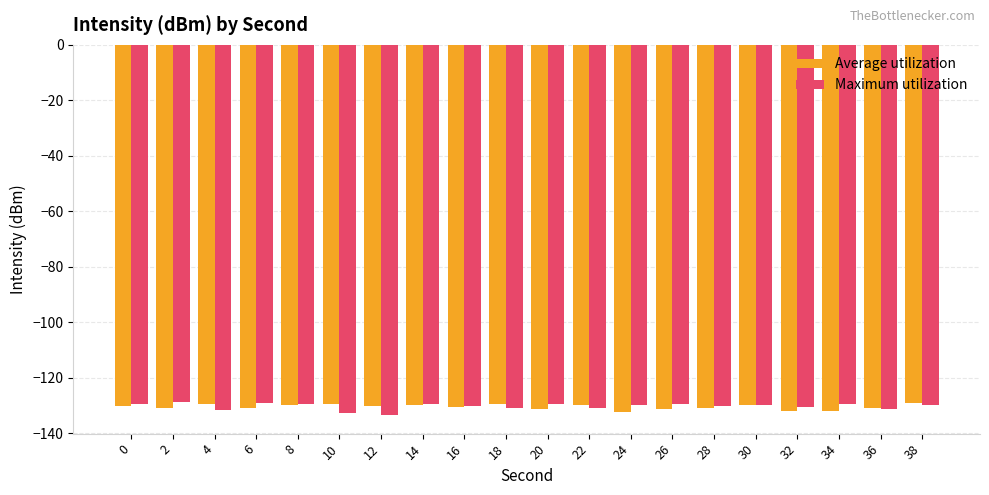

Is the value of Maximum utilization at 10 greater than the value of Average utilization at 12?

No